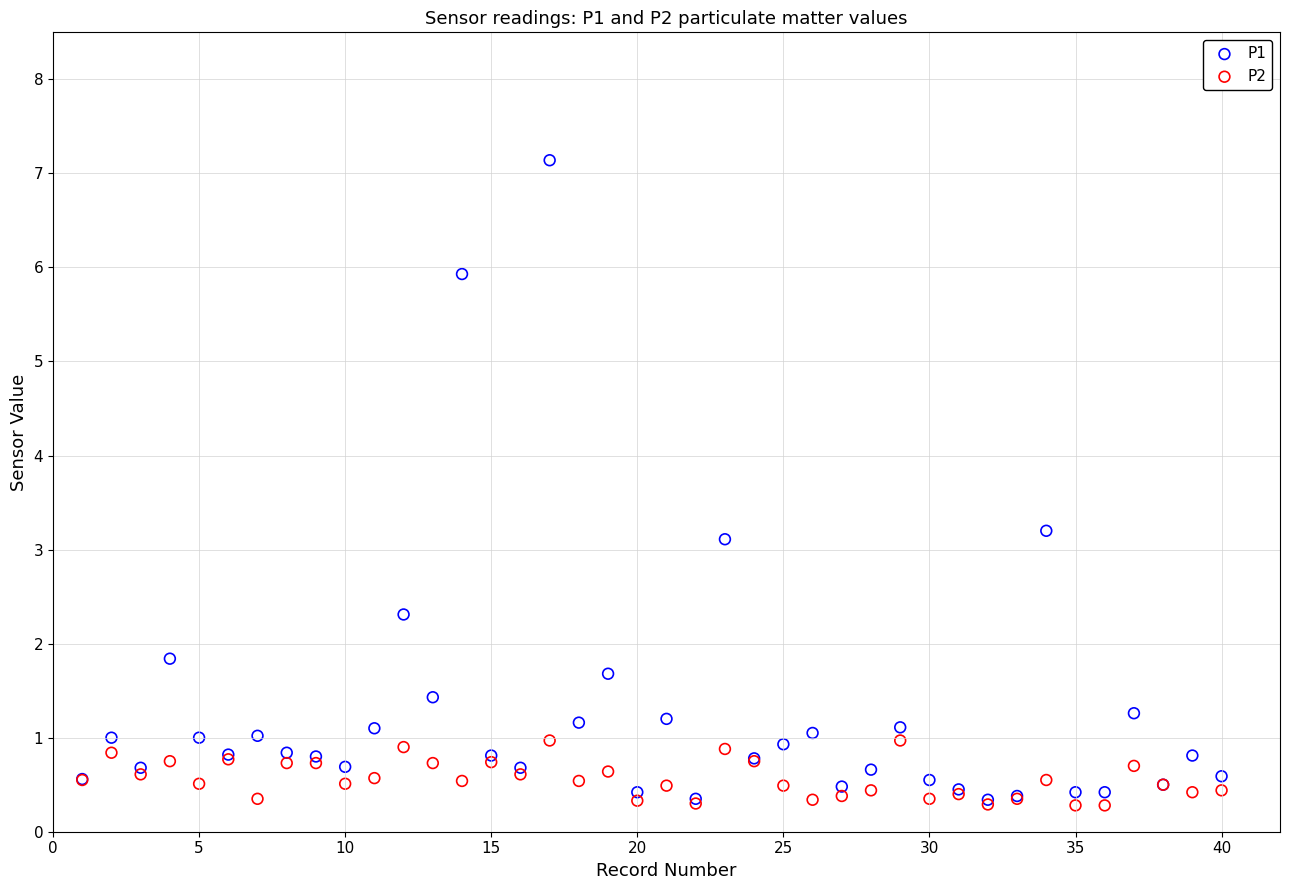

Across all series, what Y value is closest to 3?

3.1